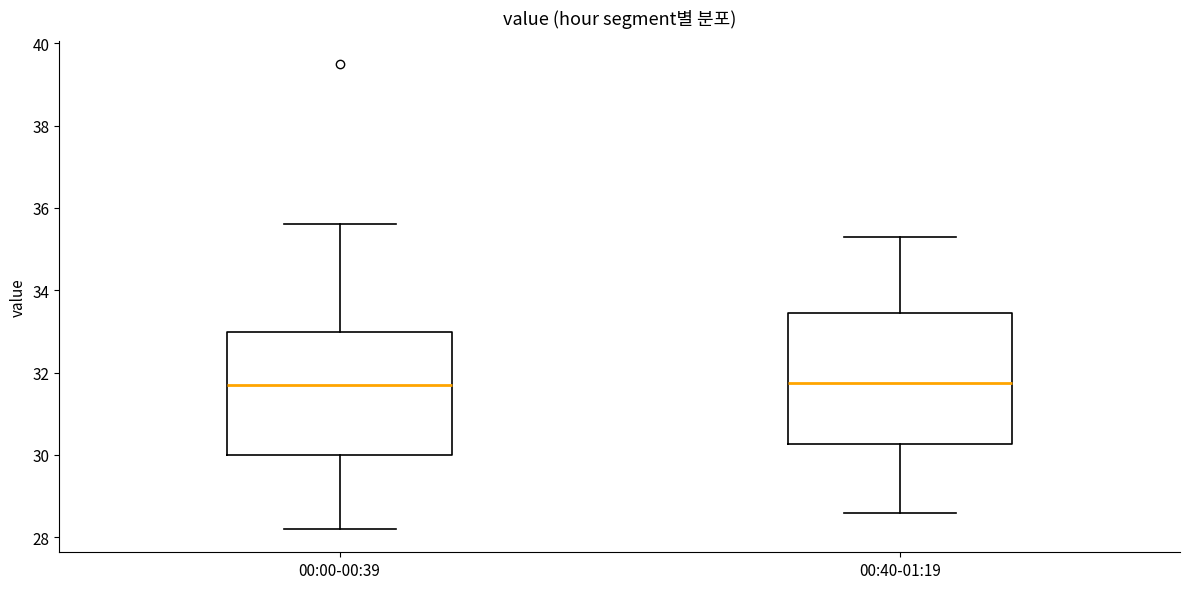

Reading left to right, transcribe this box plot: for each box, give where its median line is, the range the box spans, and where its two whiskers end, as read against the y-axis. The values are not printed on the chart, so give them approximately, as read against the axis.

00:00-00:39: median 31.8, box 30.0 to 33.0, whiskers 28.2 to 35.6
00:40-01:19: median 31.8, box 30.2 to 33.4, whiskers 28.6 to 35.4